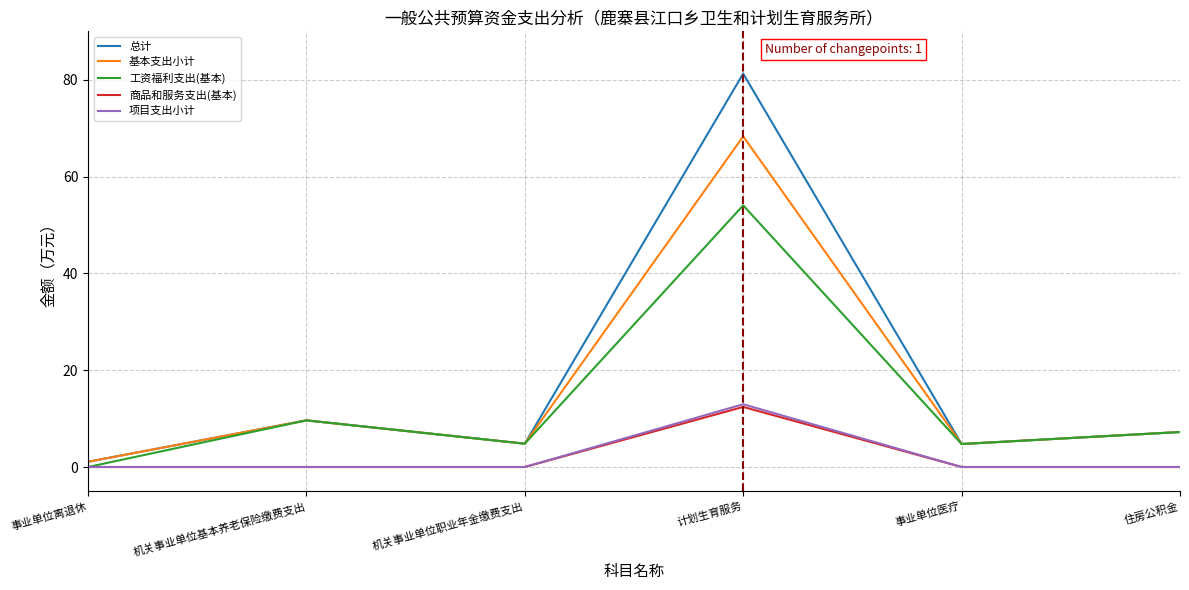

Which category has the highest value in the 项目支出小计 series?

计划生育服务